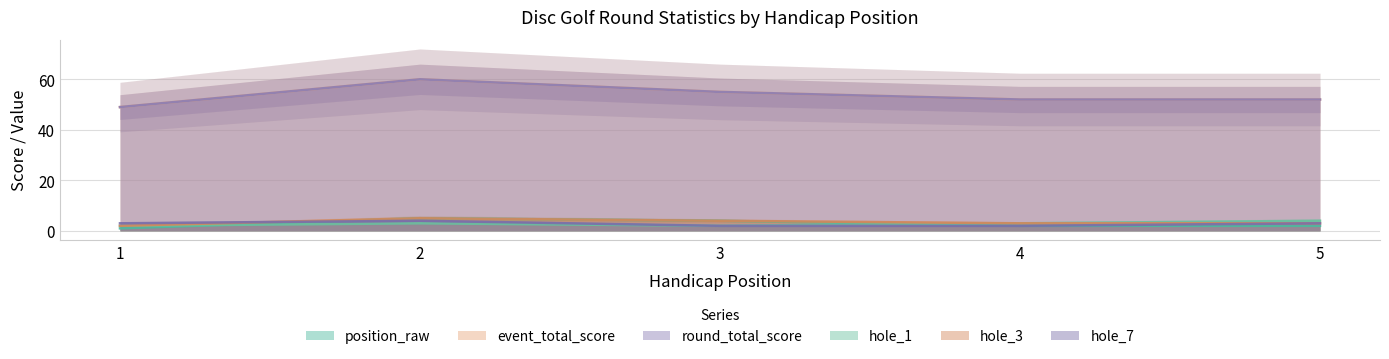

Reading left to right, what are all the values shown in this chart?

position_raw: 1	5	4	2	2
event_total_score: 49	60	55	52	52
round_total_score: 49	60	55	52	52
hole_1: 2	3	2	3	4
hole_3: 2	5	4	3	3
hole_7: 3	4	2	2	3